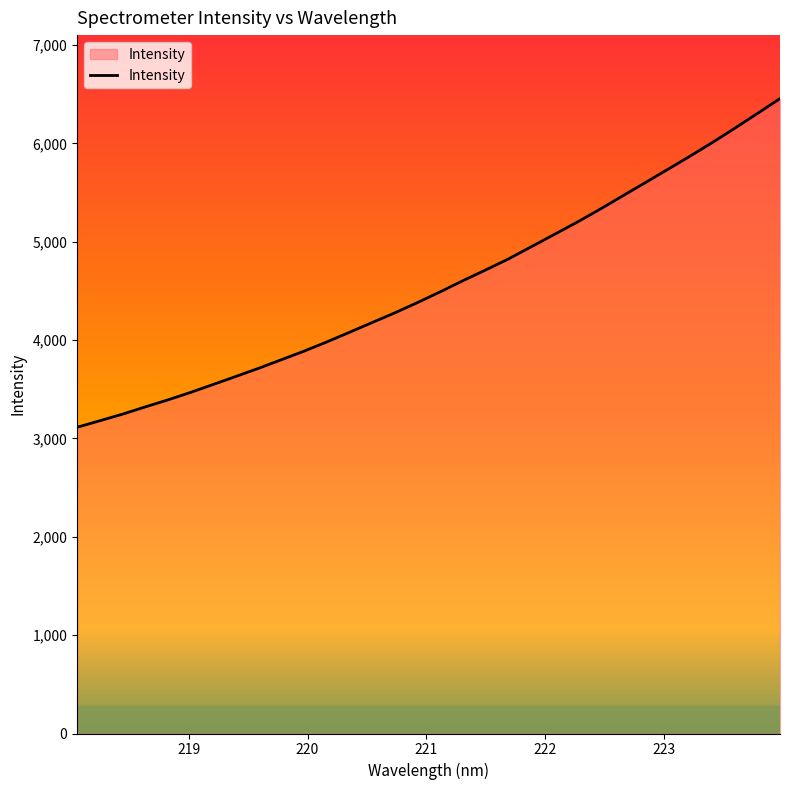

Reading right to left, extract all data points from this chart.

6456.3	6304.6	6154.5	6007.6	5867.3	5730.4	5594.4	5459.6	5324.0	5194.2	5070.5	4947.4	4824.2	4712.9	4604.2	4491.1	4382.0	4277.6	4178.9	4079.8	3981.8	3888.3	3801.0	3714.0	3631.5	3549.8	3468.6	3392.6	3321.1	3247.5	3180.4	3114.2